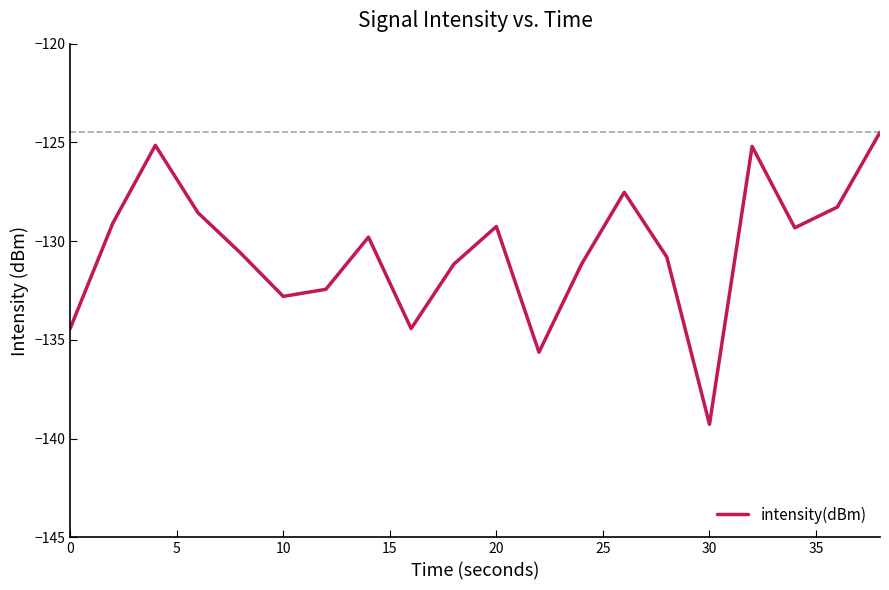

What is the difference between the maximum and second lowest values?

11.1